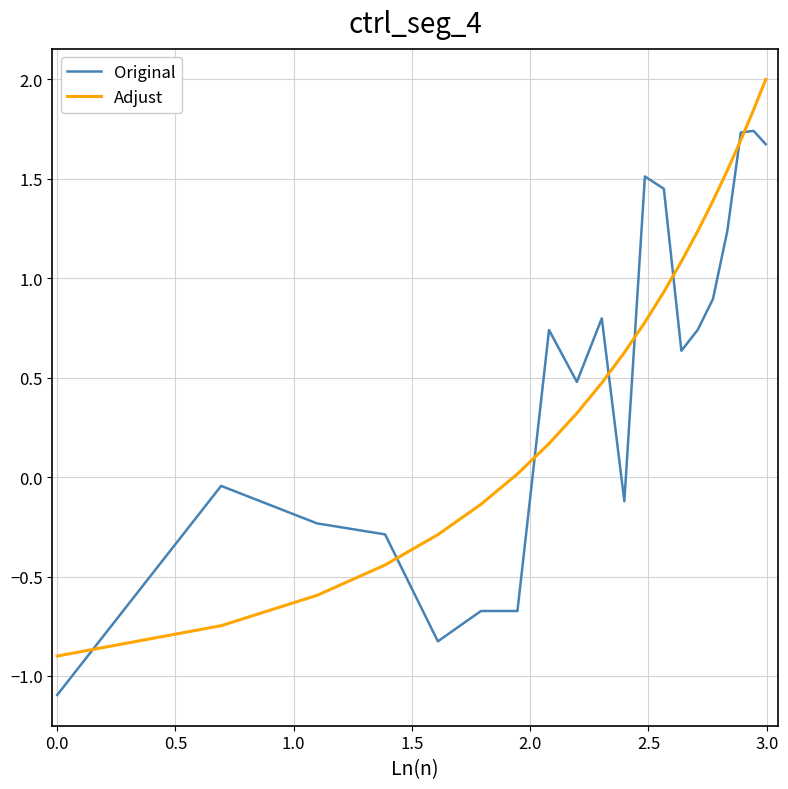

What is the difference between the maximum and minimum values in the Adjust series?

2.9